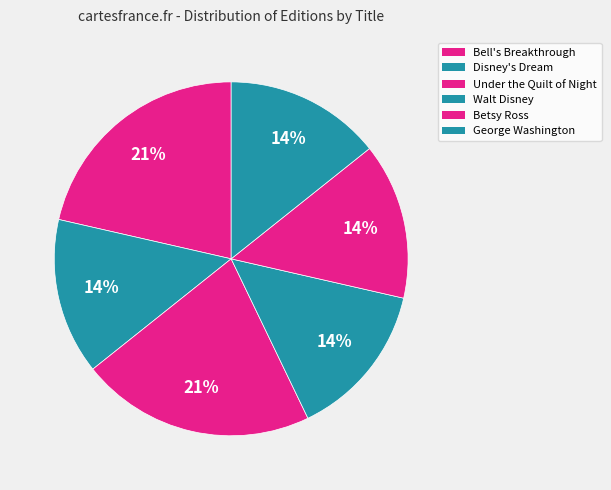

How many slices are in this pie chart?

6